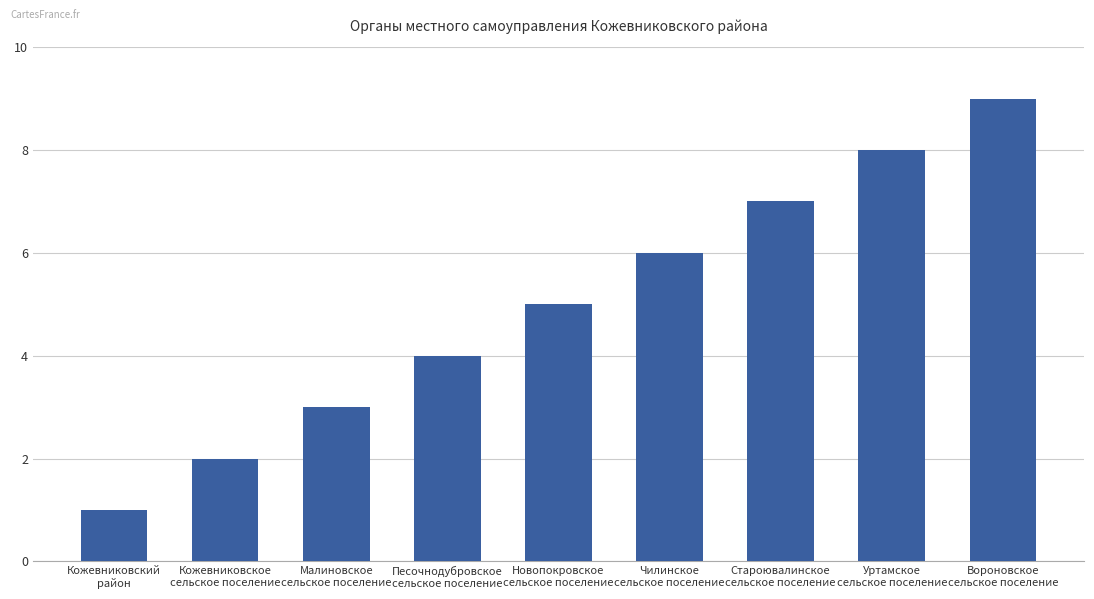

The chart shows a value of 5 at Вороновское
сельское поселение. True or false?

False